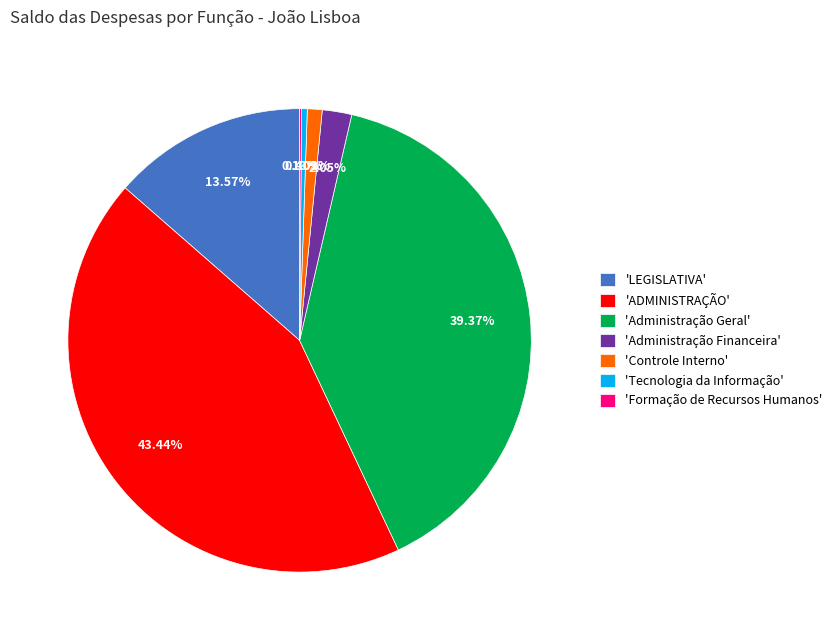

Which slice is the largest?

'ADMINISTRAÇÃO'